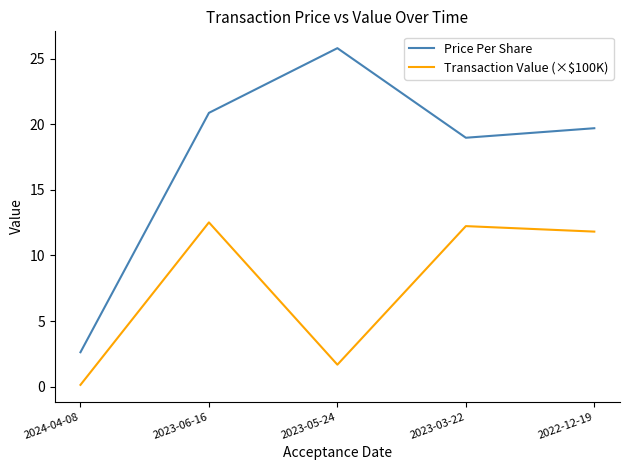

What is the difference between the second highest and second lowest values in the Transaction Value (×$100K) series?

10.6